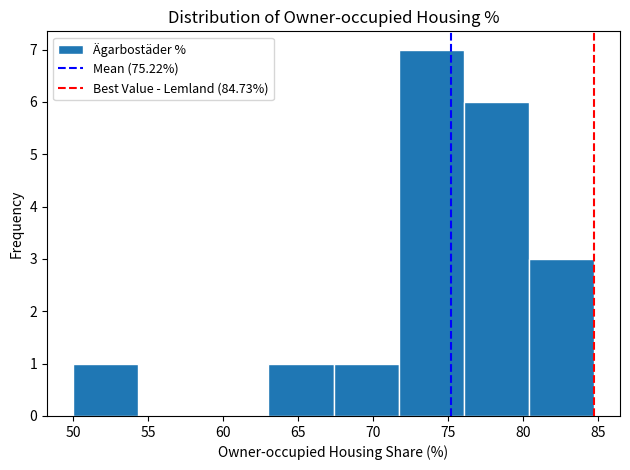

Reading left to right, list every bar in this chart as the range it spans on the x-axis followed by its height. Neither the bar edges nor the heights are printed on the chart, so give them approximately, as read against the axes.

50.0 to 54.5: 1
54.5 to 58.5: 0
58.5 to 63.0: 0
63.0 to 67.5: 1
67.5 to 71.5: 1
71.5 to 76.0: 7
76.0 to 80.5: 6
80.5 to 84.5: 3